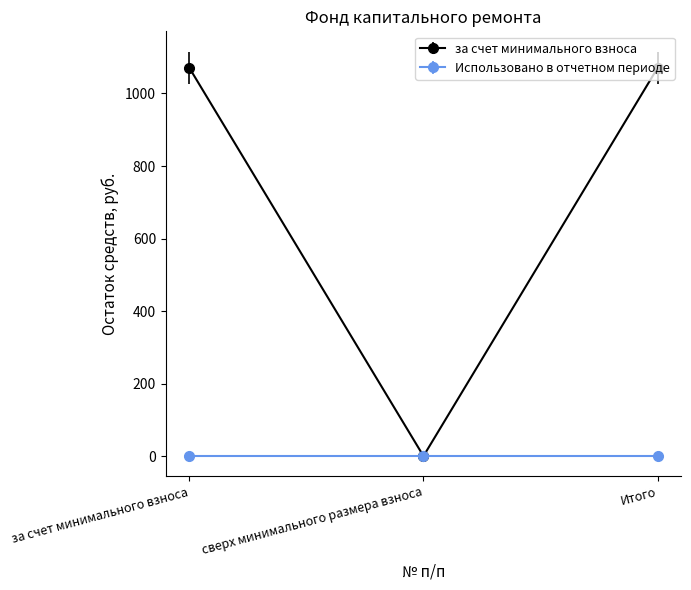

Which series changed the most between за счет минимального взноса and сверх минимального размера взноса?

за счет минимального взноса